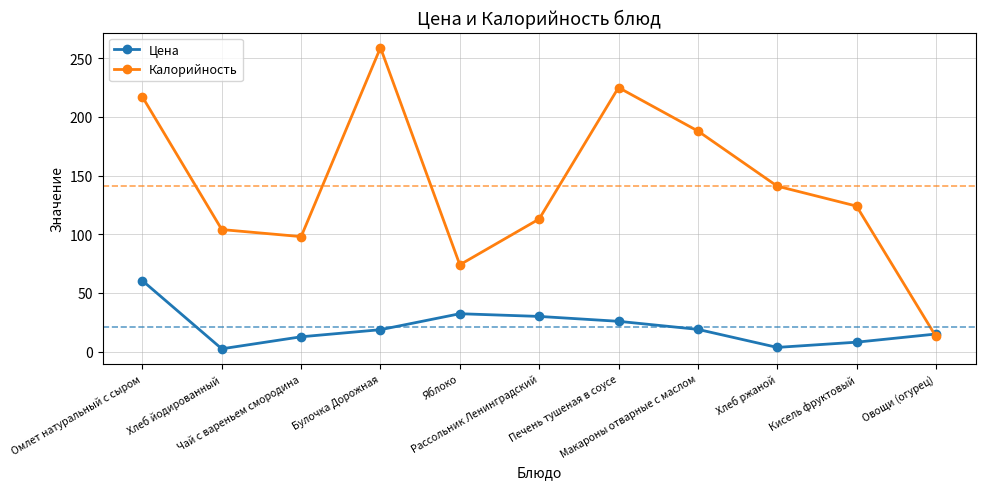

What position from the right is Макароны отварные с маслом?

4